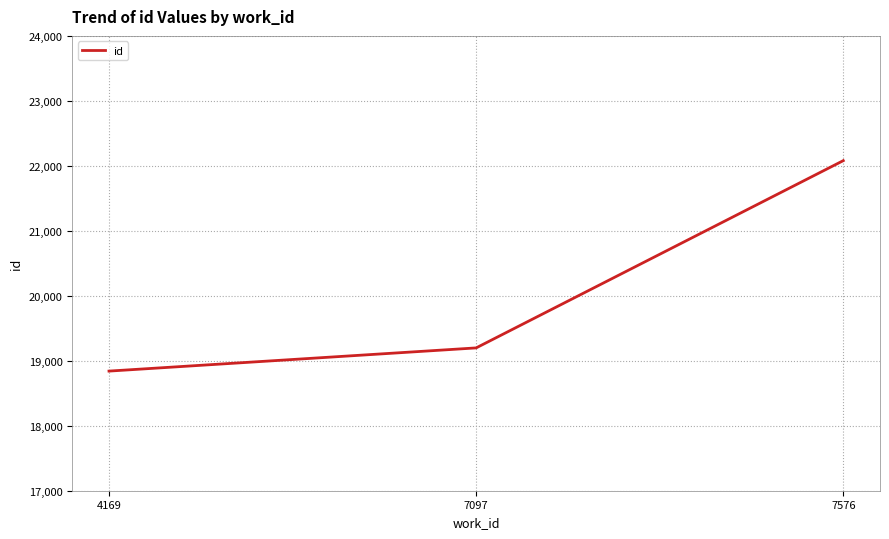

Where is the data nearest to the value 20460?

7097